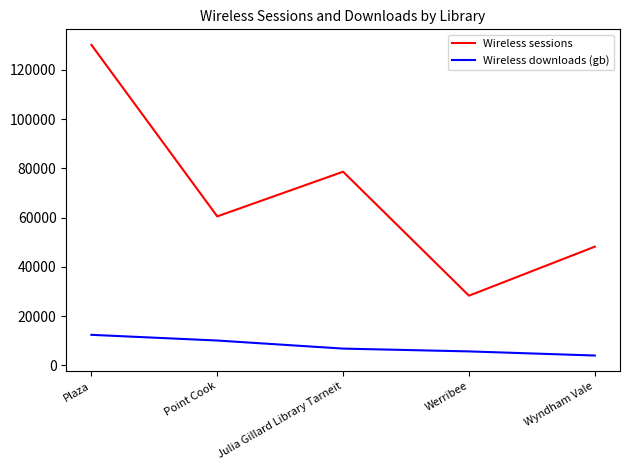

What is the difference between the Wireless sessions values at Werribee and Wyndham Vale?

19893.0